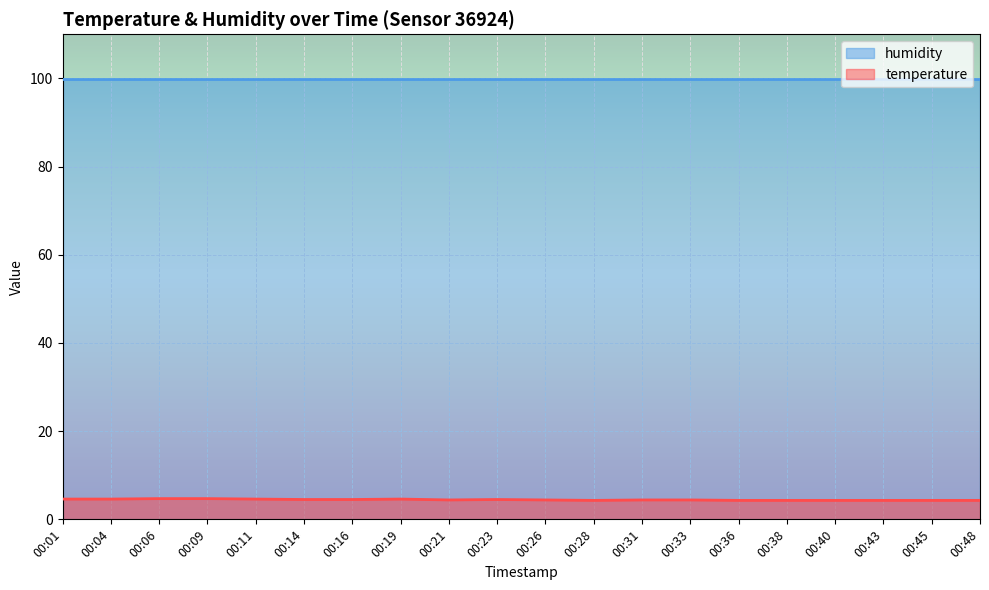

What is the difference between the highest and lowest values at 00:16?

95.4